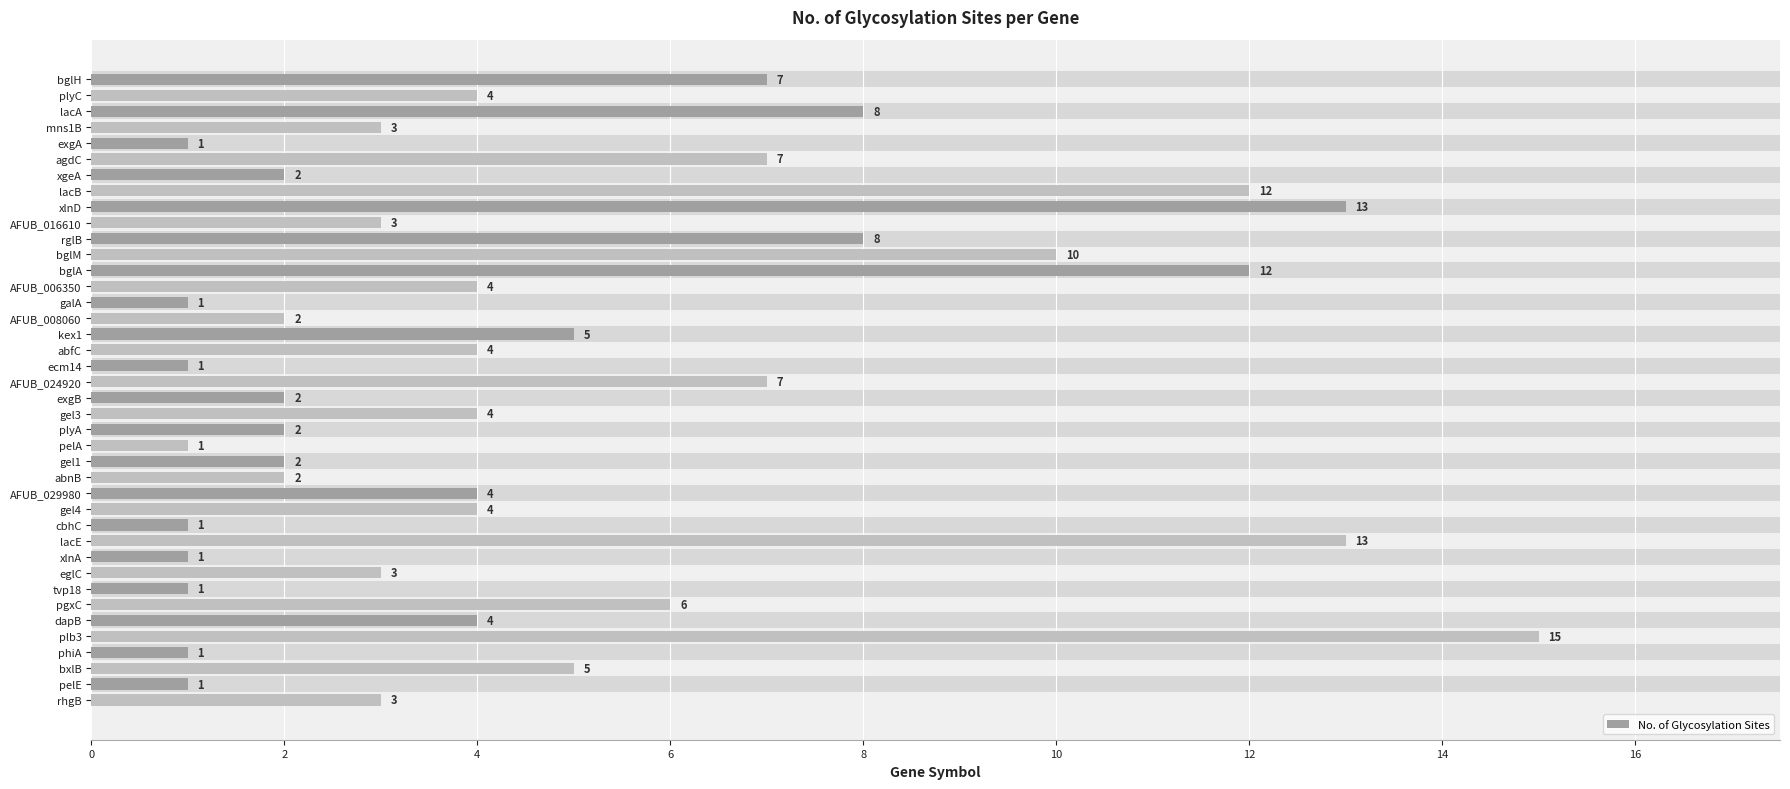

Reading top to bottom, what are all the values shown in this chart?

7	4	8	3	1	7	2	12	13	3	8	10	12	4	1	2	5	4	1	7	2	4	2	1	2	2	4	4	1	13	1	3	1	6	4	15	1	5	1	3